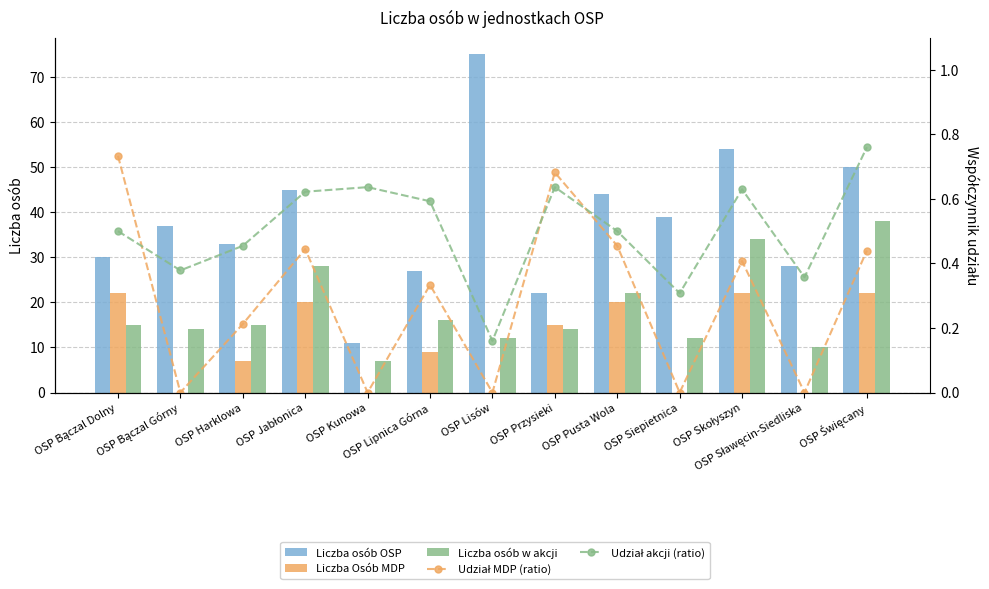

Which has a higher value, OSP Święcany or OSP Siepietnica?

OSP Święcany